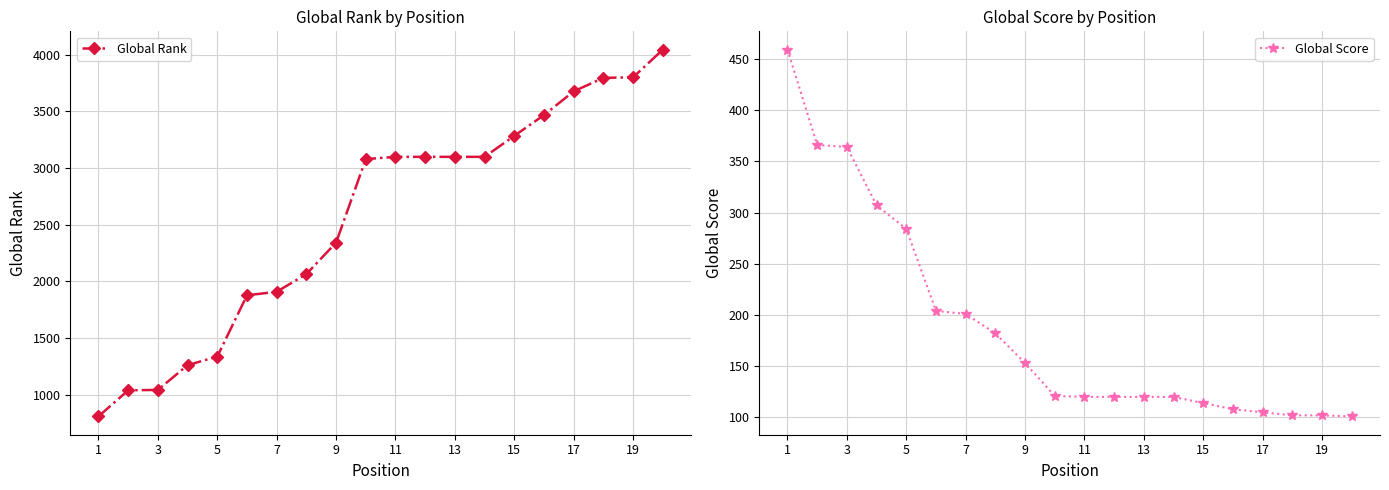

What is the maximum value for Global Score?

459